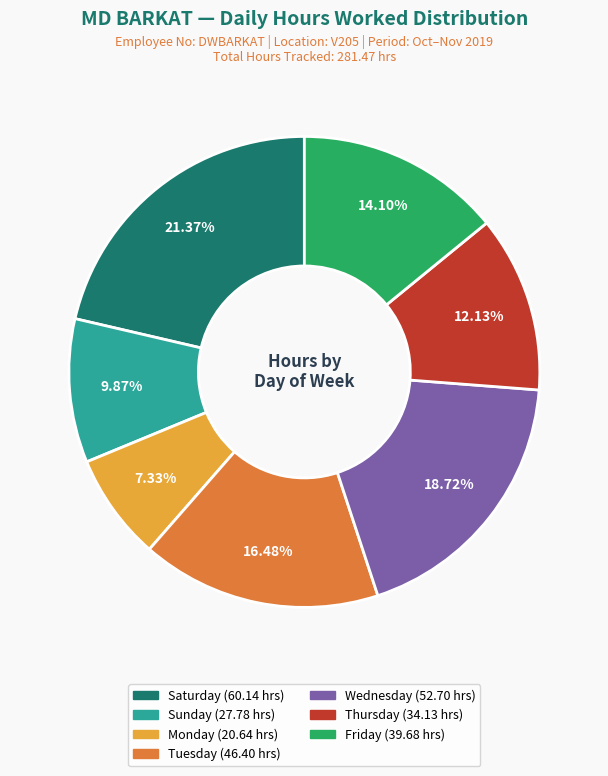

Is there any slice that represents more than half of the pie?

No